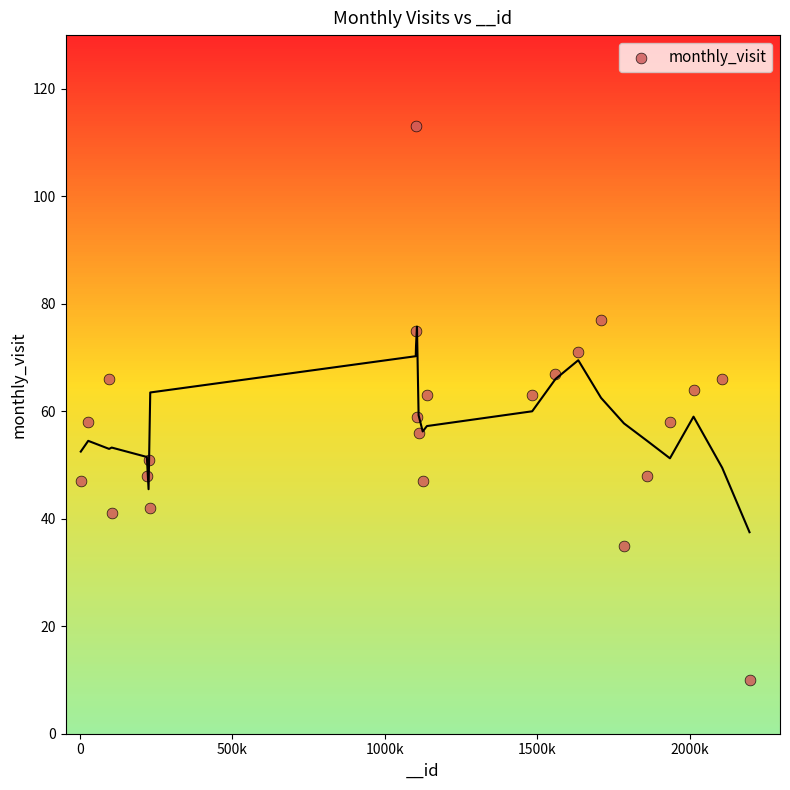

What is the range of X values (max minus min)?

2193524